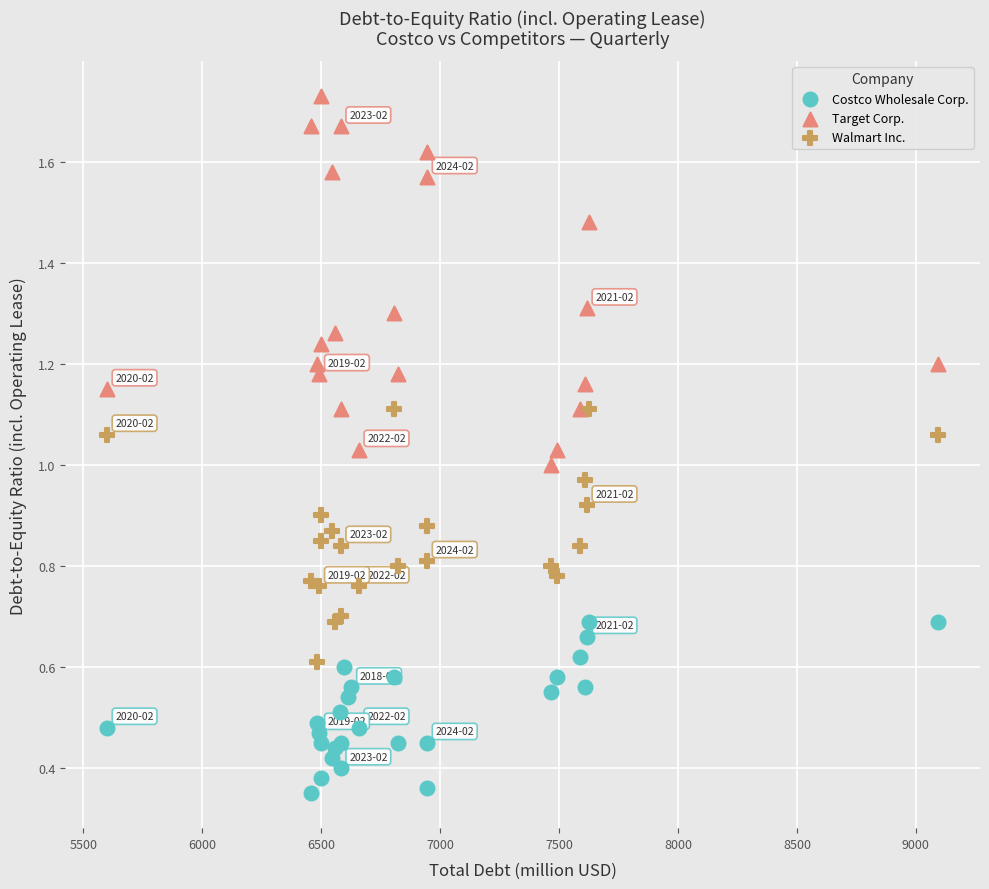

Which series has the widest spread of Y values?

Target Corp.